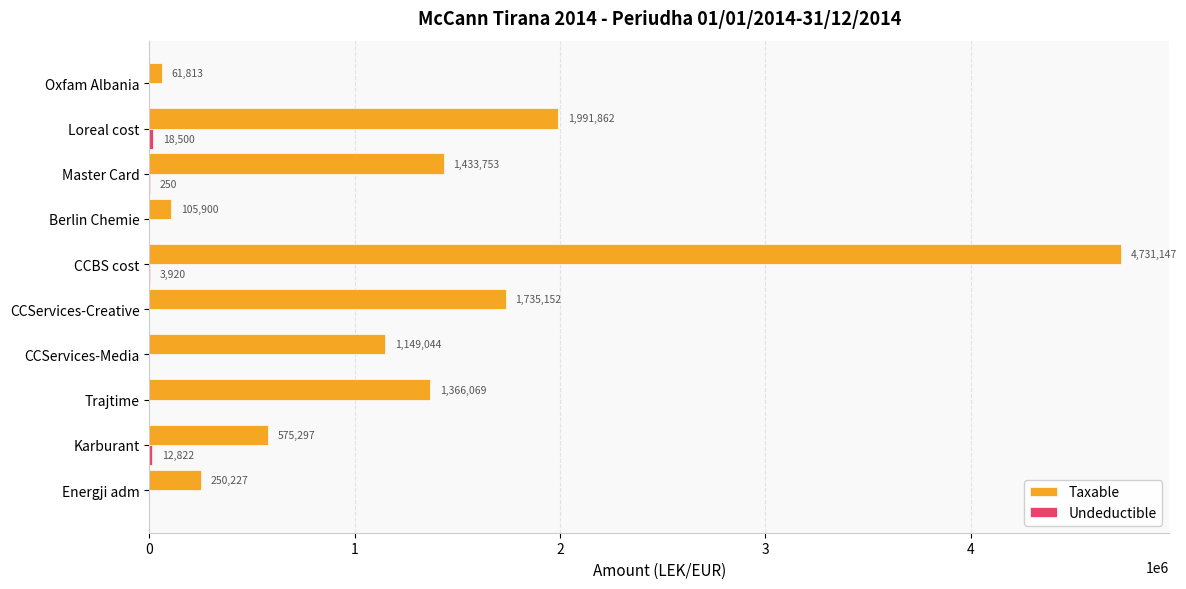

True or false: Taxable has a value of 1991862.2 at Loreal cost.

True